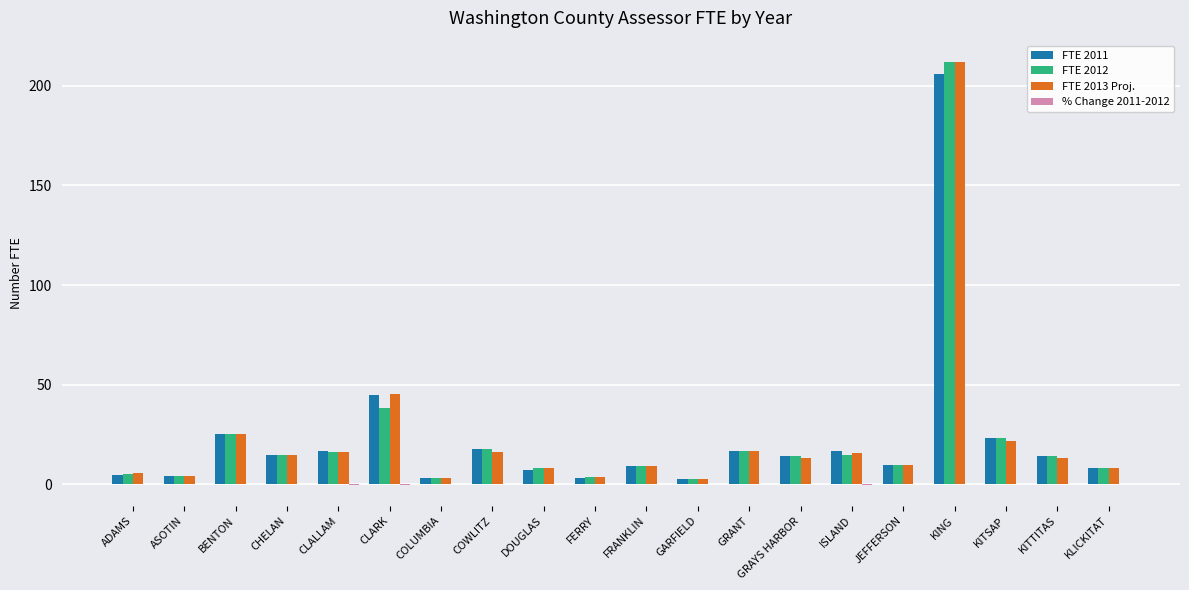

What is the total value across all series at GRANT?

51.0